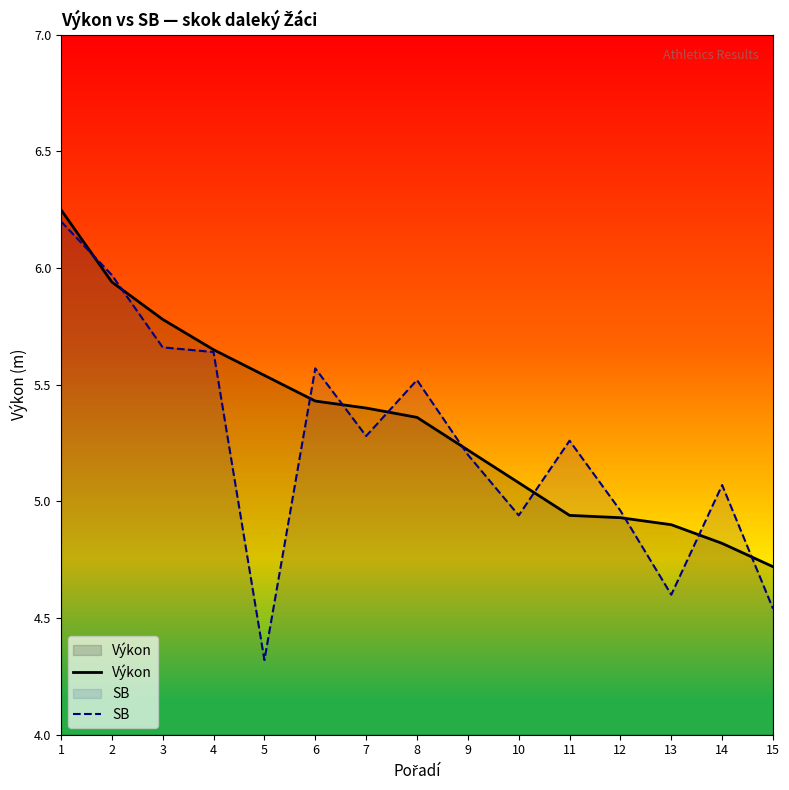

What is the average value of the SB series?

5.2